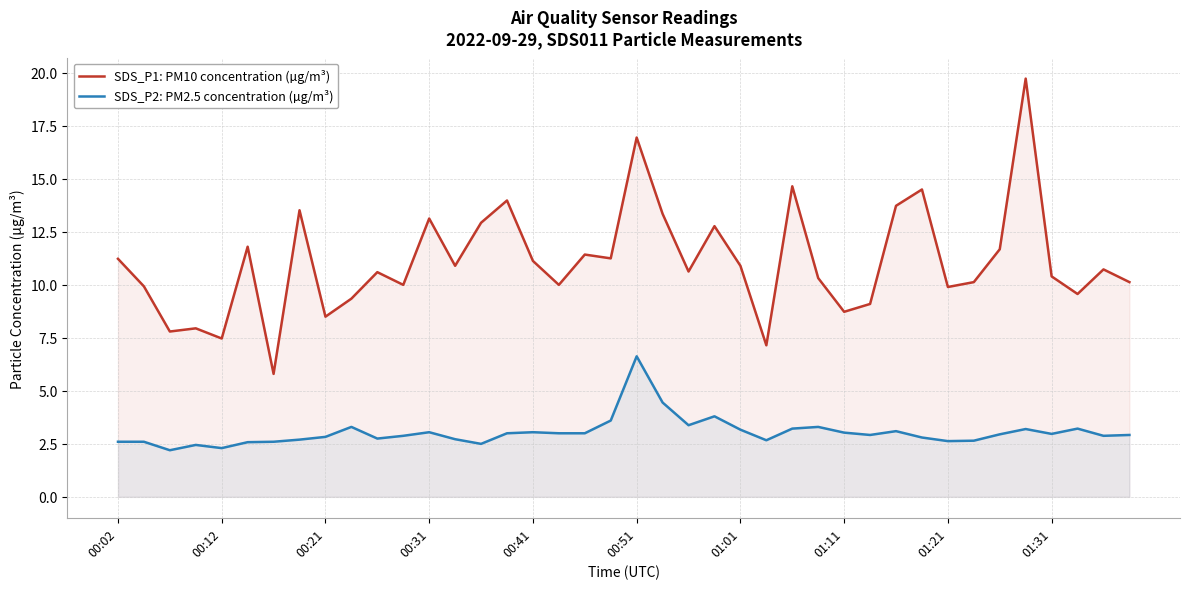

Which series has the largest total across all categories?

SDS_P1: PM10 concentration (µg/m³)